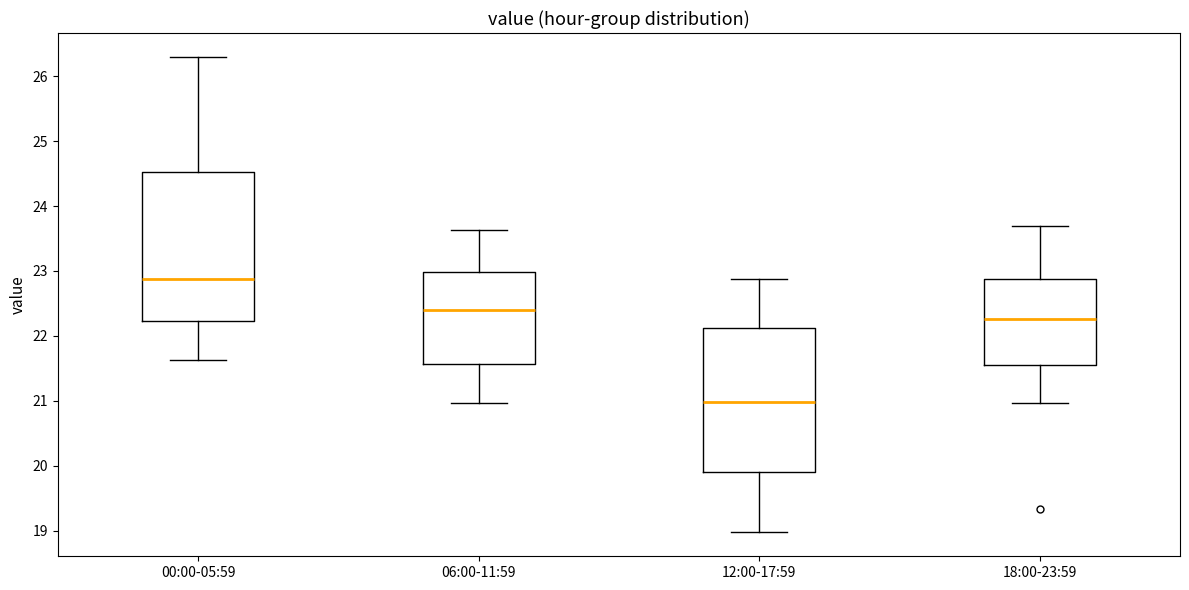

Where is the upper edge of the box for 00:00-05:59 on the y-axis? The values are not printed on the chart, so give them approximately, as read against the axis.

24.5